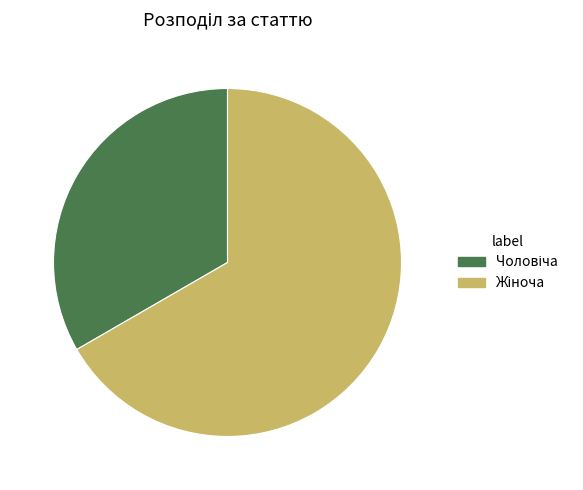

Is there any slice that represents more than half of the pie?

Yes